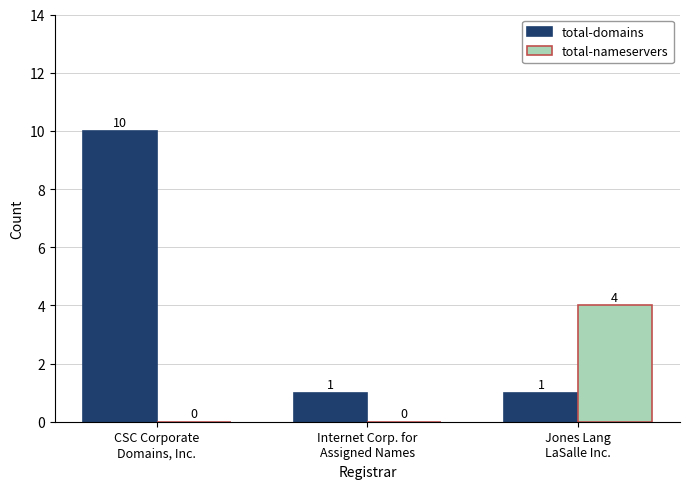

The total-nameservers series shows 4 at Jones Lang
LaSalle Inc.. True or false?

True